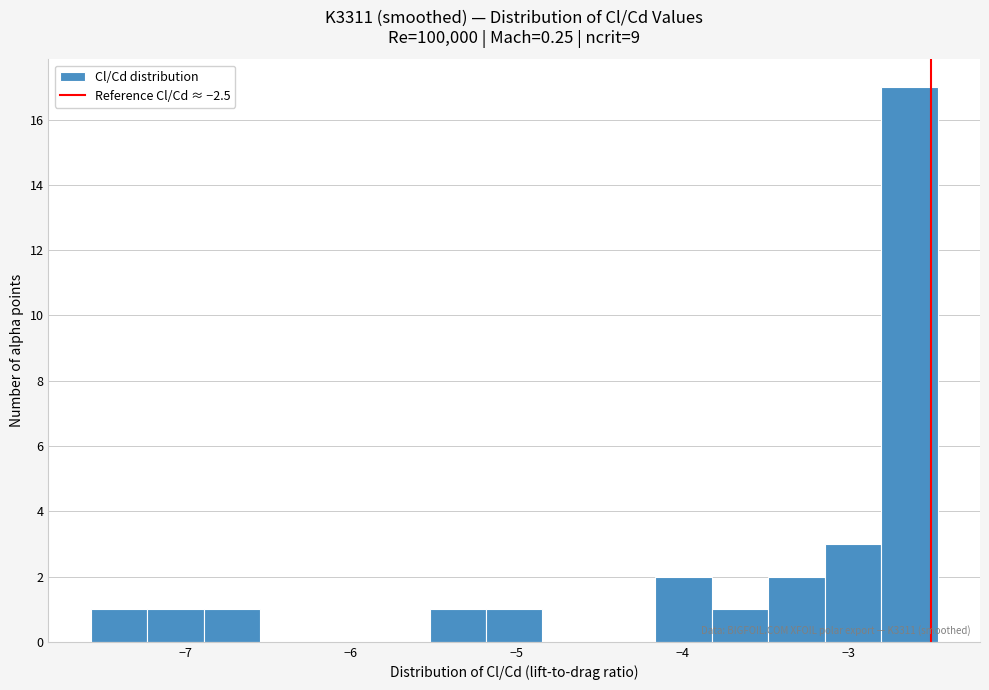

Around what value on the x-axis is the tallest bar? Give the approximate position of its centre, as read against the axis.

-2.6